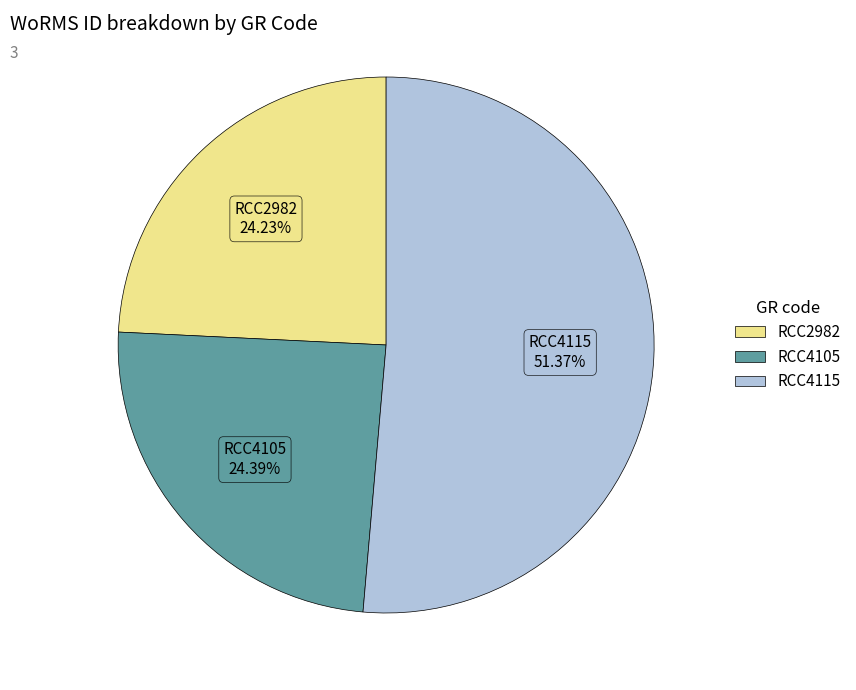

To the nearest percent, what is the average slice percentage?

33%